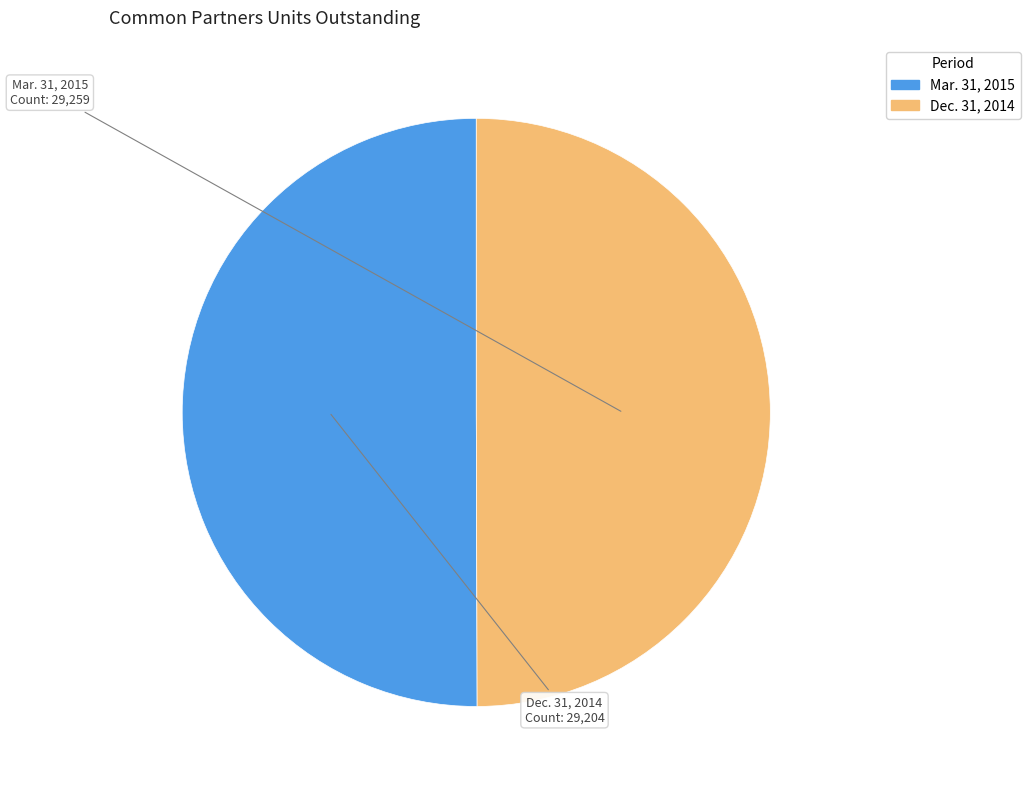

Which category has the smallest portion of the pie?

Common partners units, outstanding (Dec. 31, 2014)